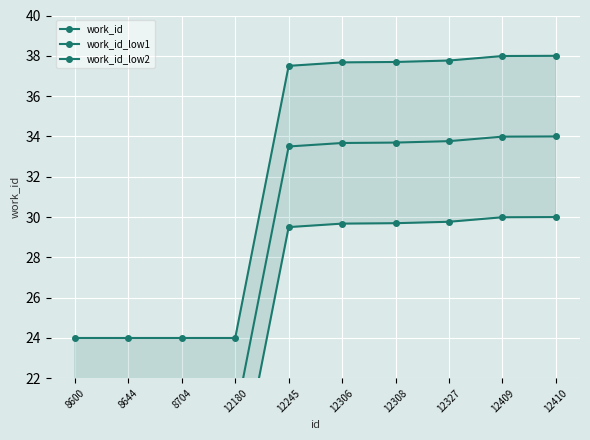

True or false: work_id_low1 and work_id_low2 cross at least once.

False